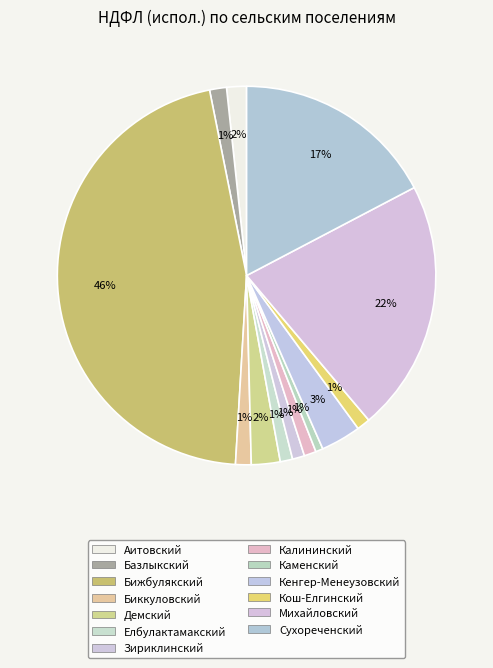

How many slices are in this pie chart?

13